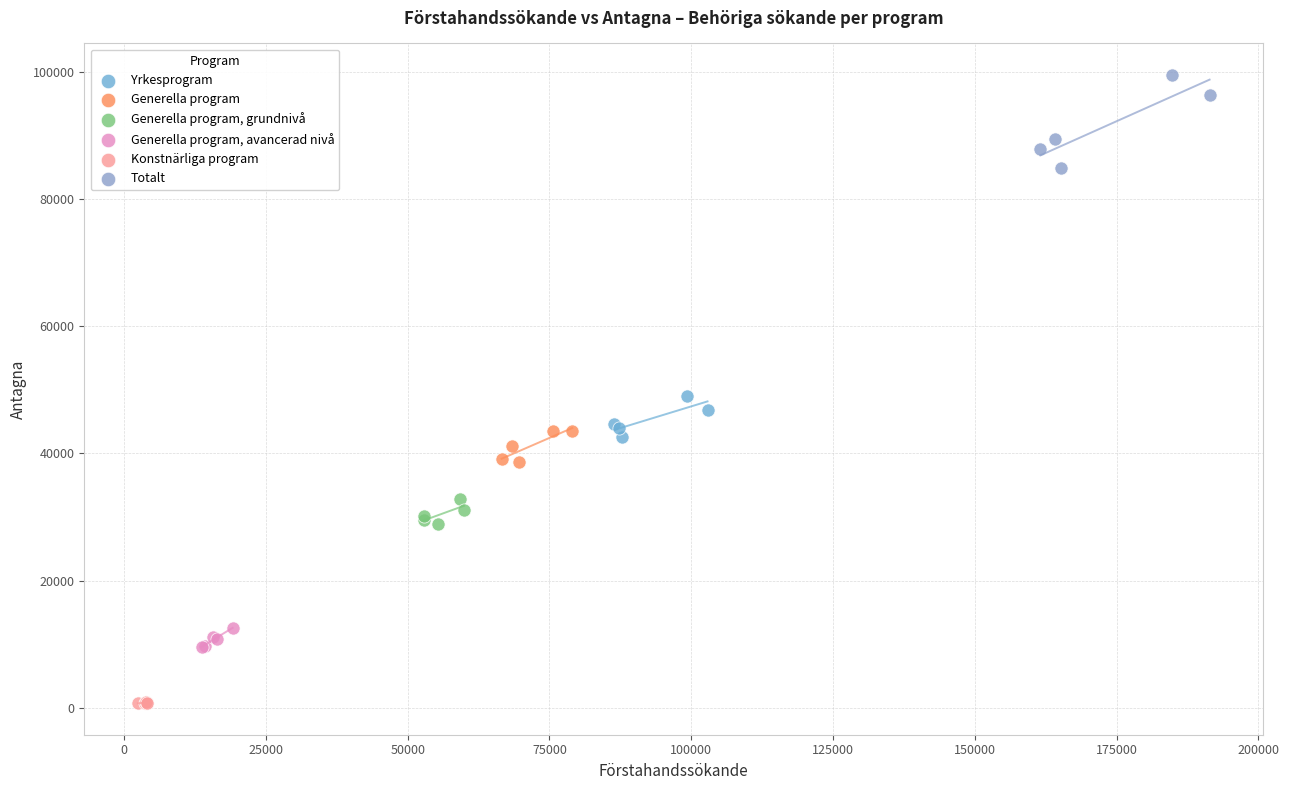

Which series has the largest Y range (max minus min)?

Totalt